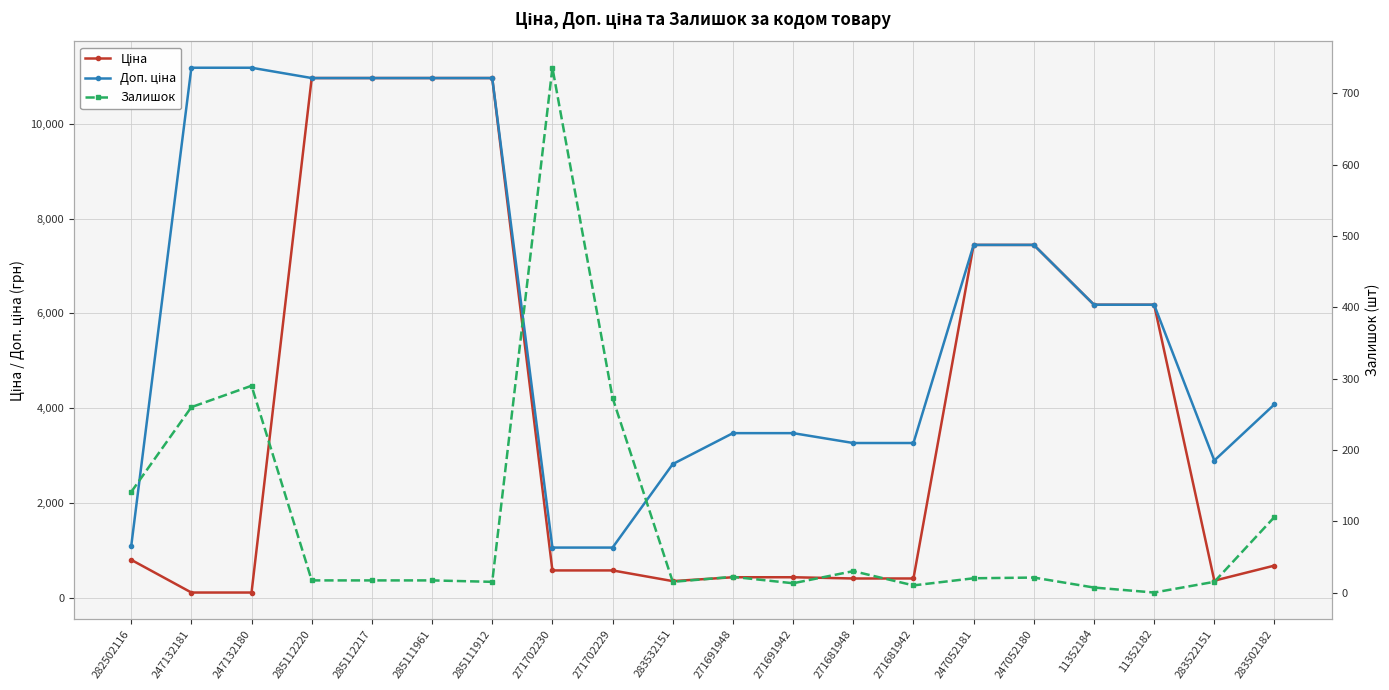

Reading left to right, extract all data points from this chart.

Ціна: 282502116=802.1	247132181=111.8	247132180=111.8	285112220=10964.4	285112217=10964.4	285111961=10964.4	285111912=10964.4	271702230=578.1	271702229=578.1	283532151=352.6	271691948=434.3	271691942=434.3	271681948=408.2	271681942=408.2	247052181=7444.6	247052180=7444.6	11352184=6182.6	11352182=6182.6	283522151=362.1	283502182=680.4
Доп. ціна: 282502116=1087.0	247132181=11182.0	247132180=11182.0	285112220=10964.4	285112217=10964.4	285111961=10964.4	285111912=10964.4	271702230=1060.0	271702229=1060.0	283532151=2821.2	271691948=3474.1	271691942=3474.1	271681948=3265.8	271681942=3265.8	247052181=7444.6	247052180=7444.6	11352184=6182.6	11352182=6182.6	283522151=2896.6	283502182=4082.3
Залишок: 282502116=141.0	247132181=260.0	247132180=290.0	285112220=17.0	285112217=17.0	285111961=17.0	285111912=15.0	271702230=736.0	271702229=273.0	283532151=15.0	271691948=22.0	271691942=13.0	271681948=30.0	271681942=10.0	247052181=20.0	247052180=21.0	11352184=7.0	11352182=0.0	283522151=15.0	283502182=106.0